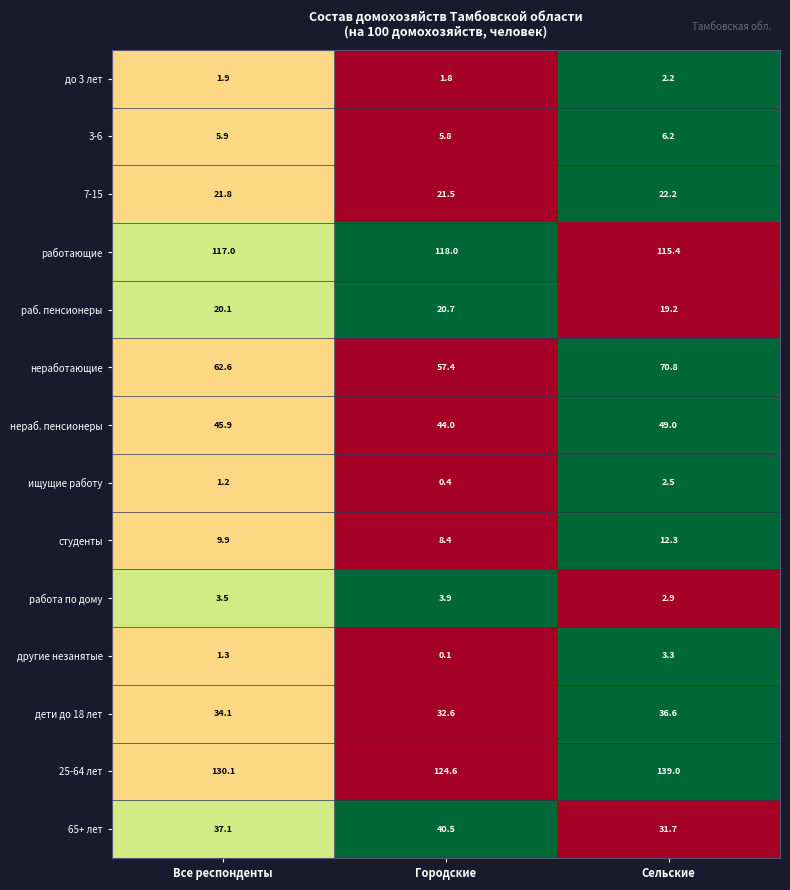

True or false: 7-15 has a value of 22.2 at Сельские.

True